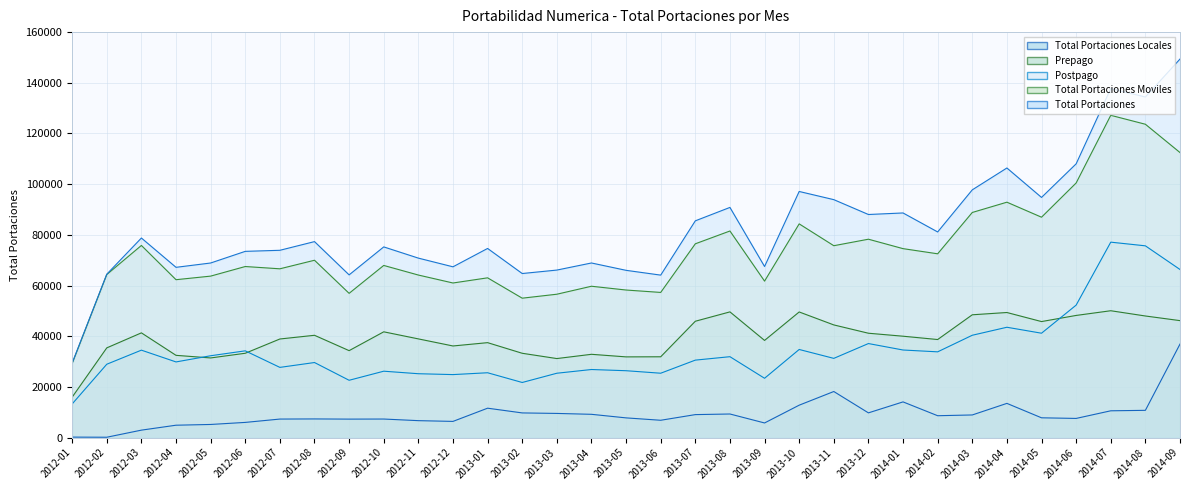

Which series has the largest total across all categories?

Total Portaciones line